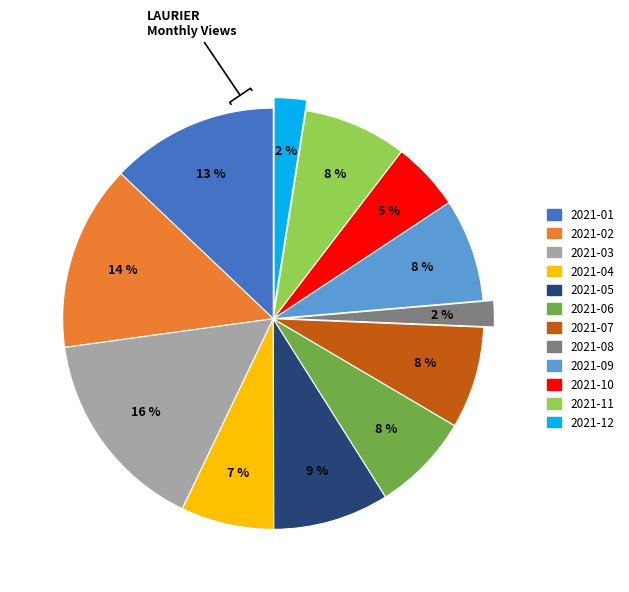

Between 2021-02 and 2021-06, which is larger?

2021-02